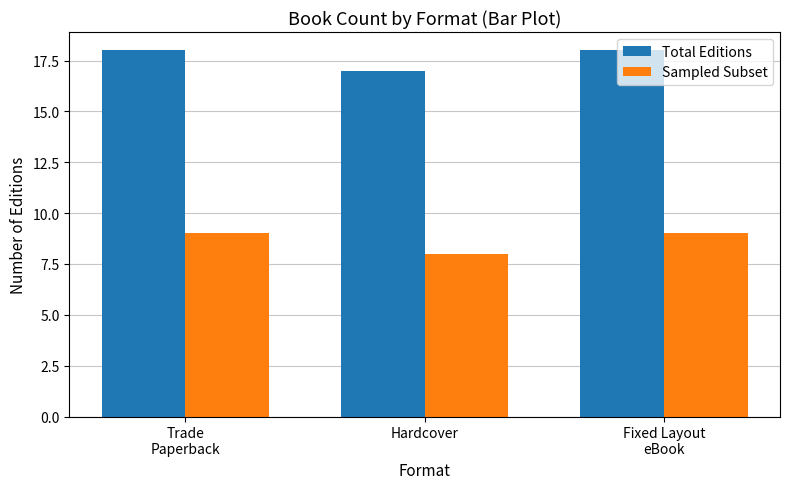

What is the difference between the second highest and minimum values in the Total Editions series?

1